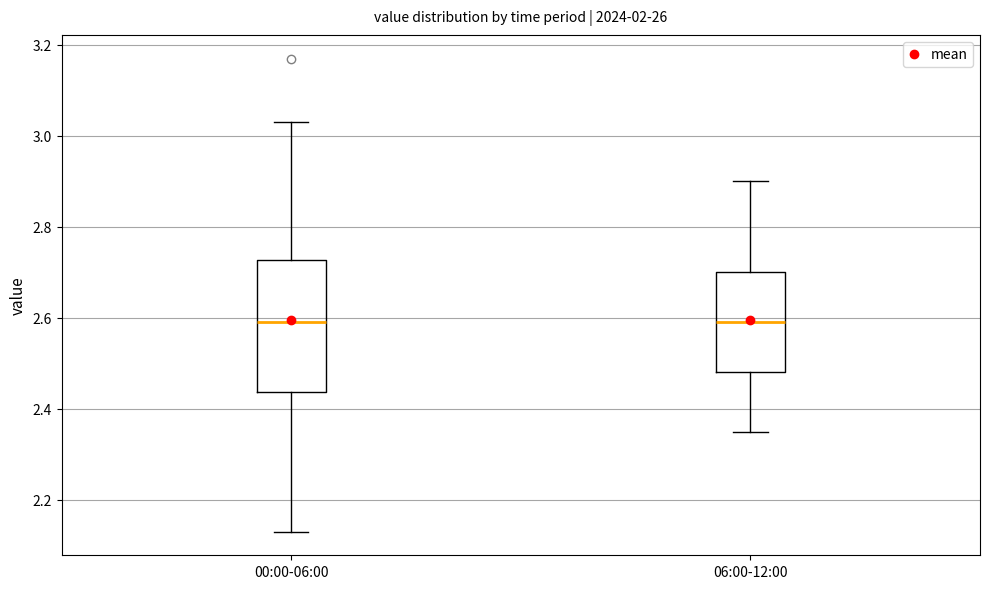

Reading left to right, read every box against the y-axis: the position of its median line, the range the box covers, and the ends of its whiskers. The values are not printed on the chart, so give them approximately, as read against the axis.

00:00-06:00: median 2.60, box 2.44 to 2.72, whiskers 2.14 to 3.04
06:00-12:00: median 2.60, box 2.48 to 2.70, whiskers 2.36 to 2.90